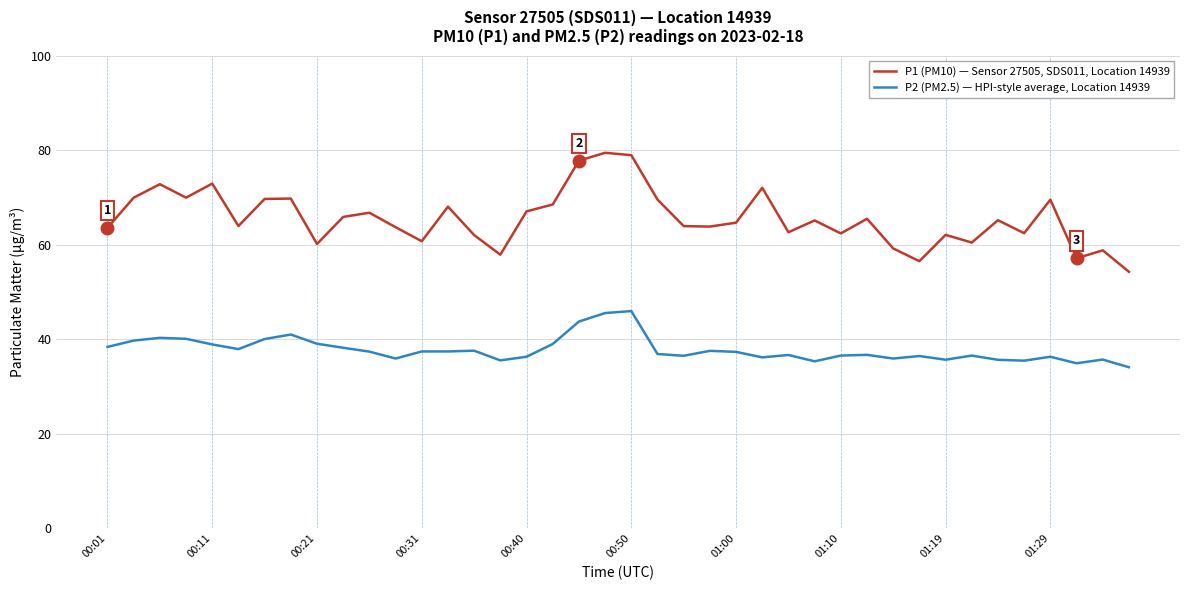

True or false: P2 (PM2.5) — HPI-style average, Location 14939 has more than 1 interior local peaks.

True